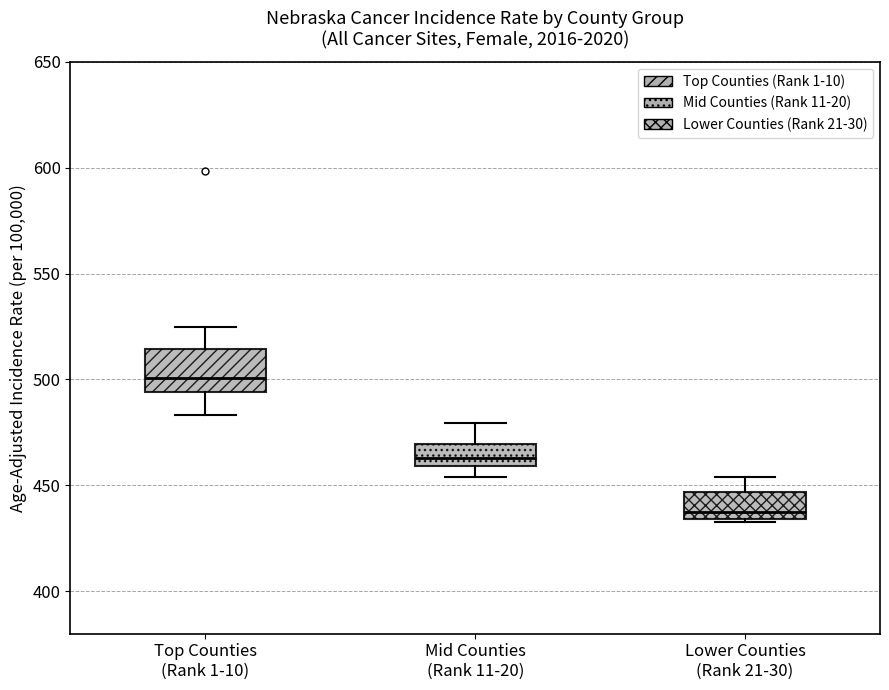

Reading left to right, transcribe this box plot: for each box, give where its median line is, the range the box spans, and where its two whiskers end, as read against the y-axis. The values are not printed on the chart, so give them approximately, as read against the axis.

Top Counties (Rank 1-10): median 500, box 495 to 515, whiskers 485 to 525
Mid Counties (Rank 11-20): median 465, box 460 to 470, whiskers 455 to 480
Lower Counties (Rank 21-30): median 435 (just above the box's lower edge), box 435 to 445, whiskers 435 to 455